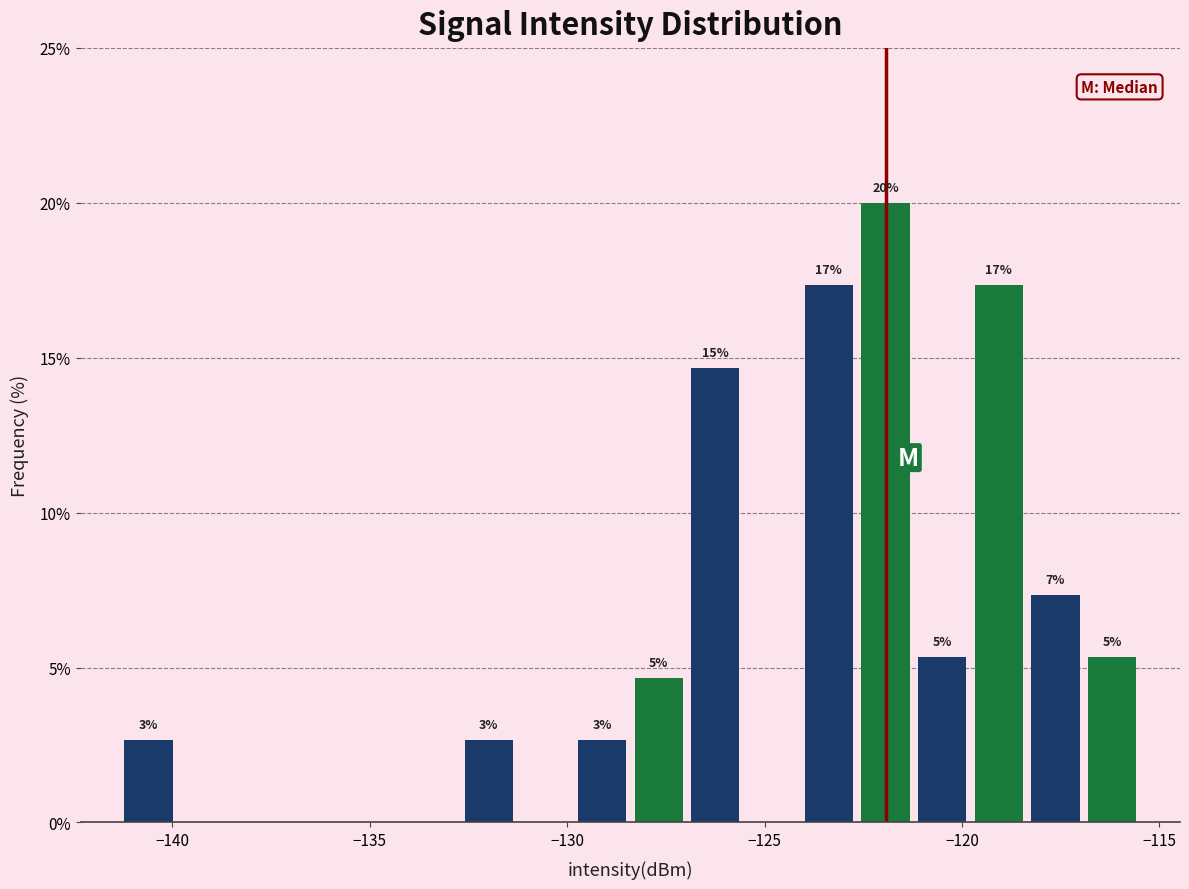

Around what value on the x-axis is the tallest bar? Give the approximate position of its centre, as read against the axis.

-122.0